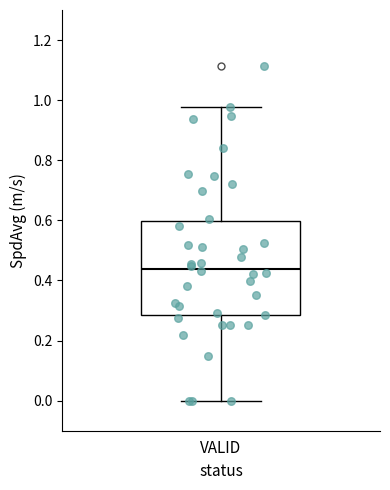

Read this box plot against the y-axis: the position of the median line, the range covered by the box, and the ends of both whiskers. The values are not printed on the chart, so give them approximately, as read against the axis.

median 0.44, box 0.28 to 0.60, whiskers 0.00 to 0.98